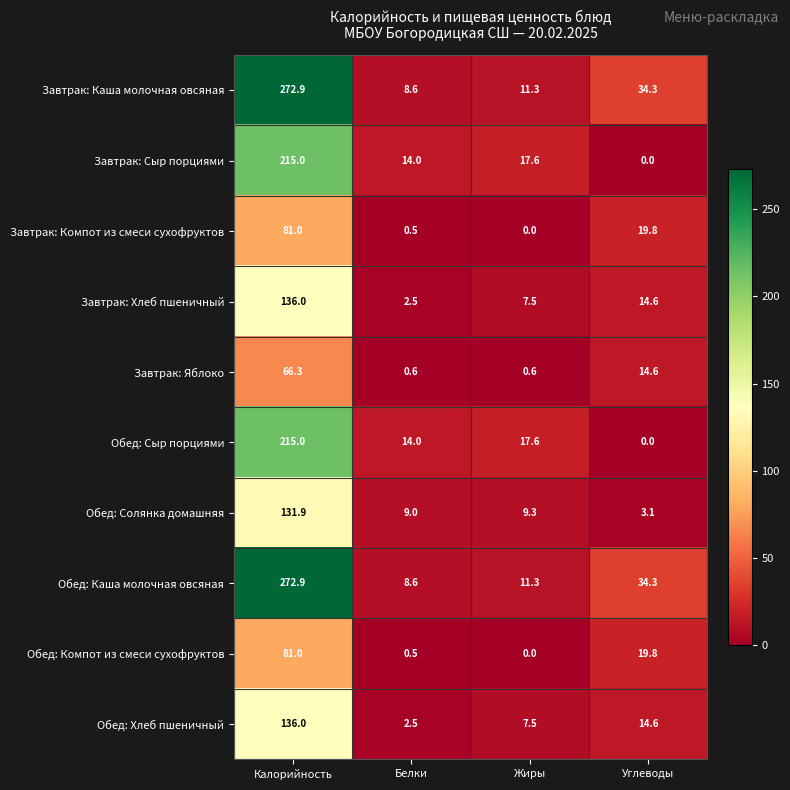

What is the approximate value of Завтрак: Каша молочная овсяная at Белки?

8.6